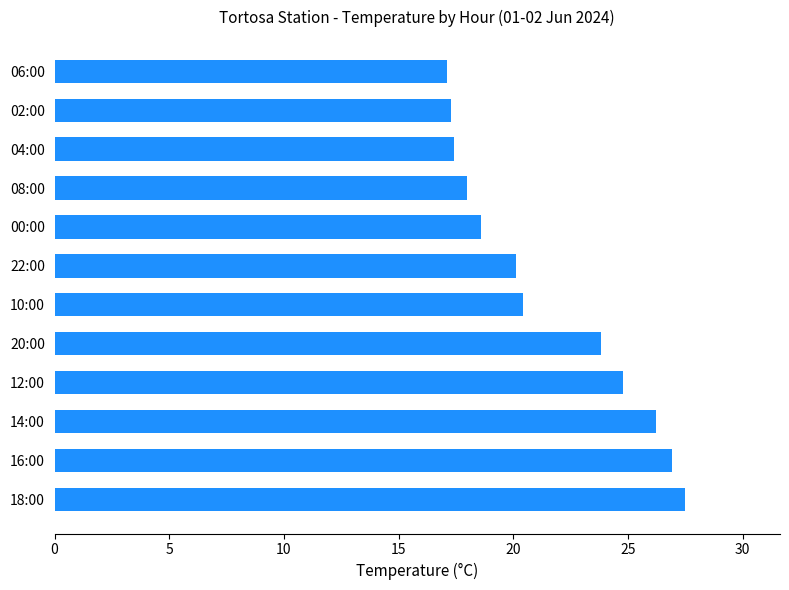

What is the average value?

21.5